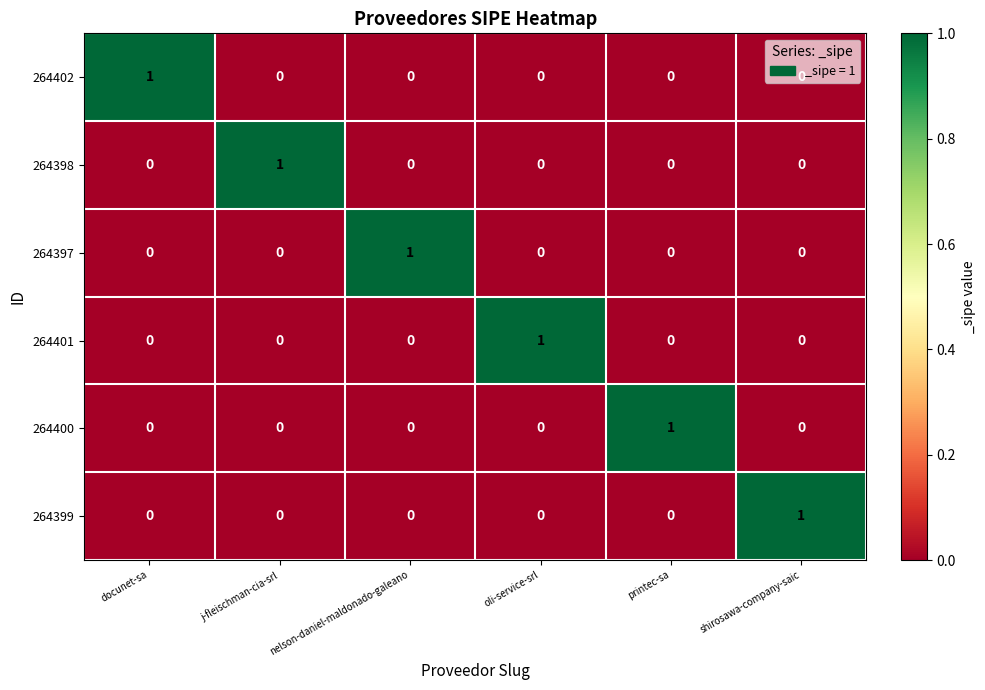

At which label does 264397 reach its peak?

nelson-daniel-maldonado-galeano